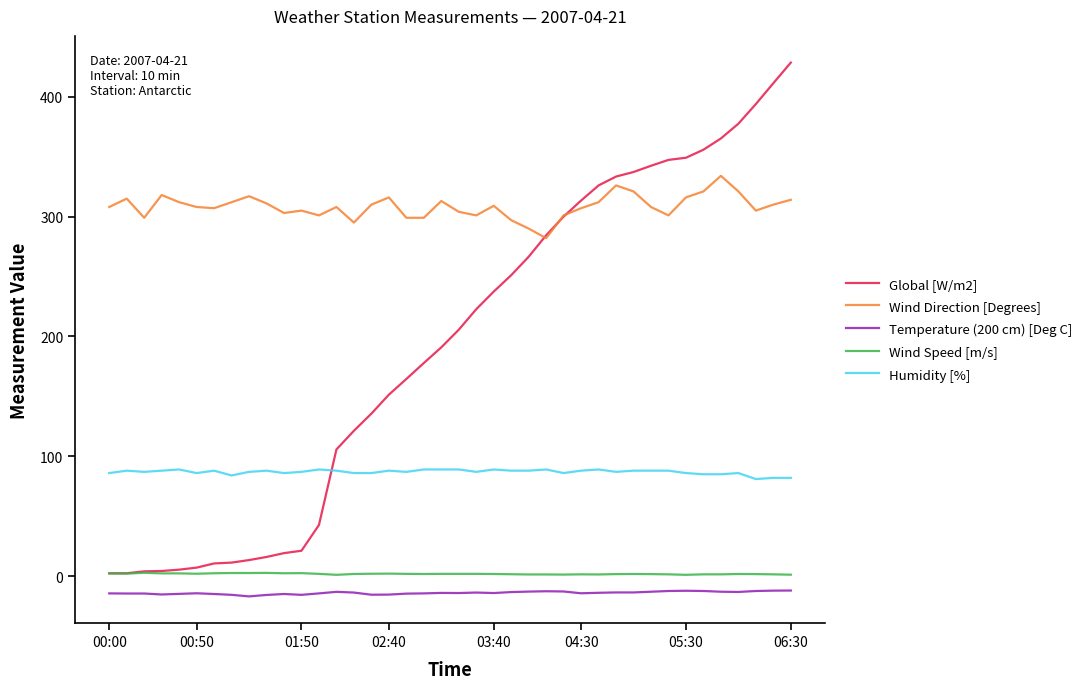

True or false: Wind Direction [Degrees] and Temperature (200 cm) [Deg C] cross at least once.

False